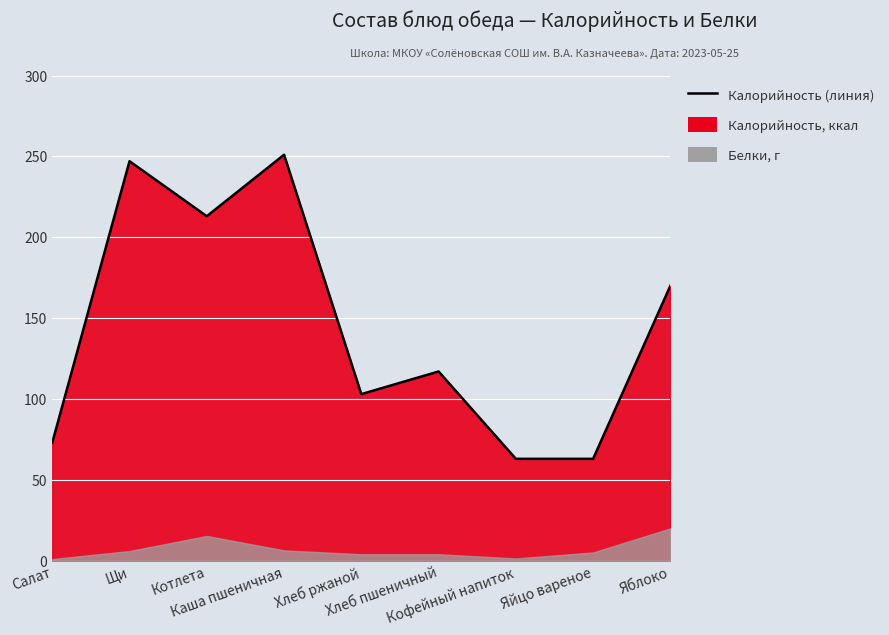

What is the difference between the values at Салат and Котлета?

140